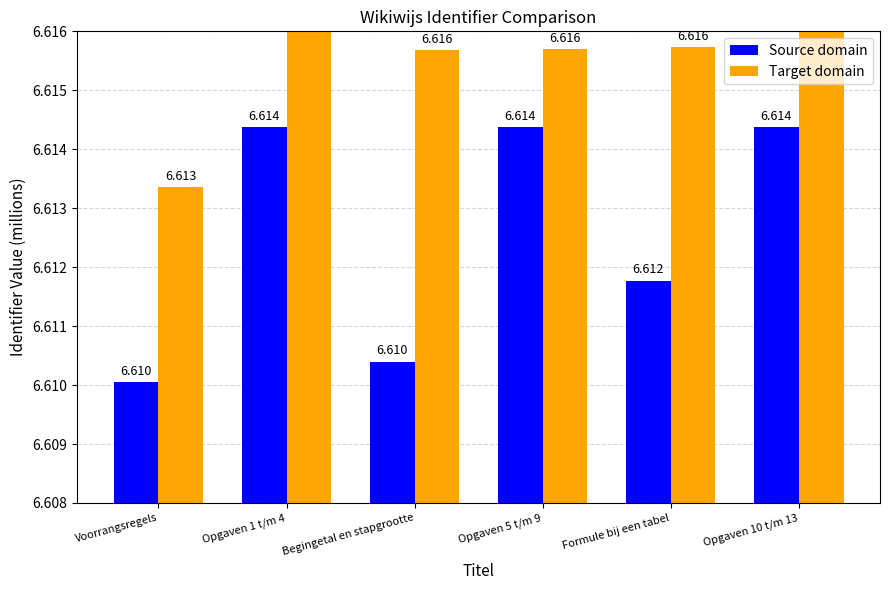

Count the Target domain values in the range 6 to 7.

6